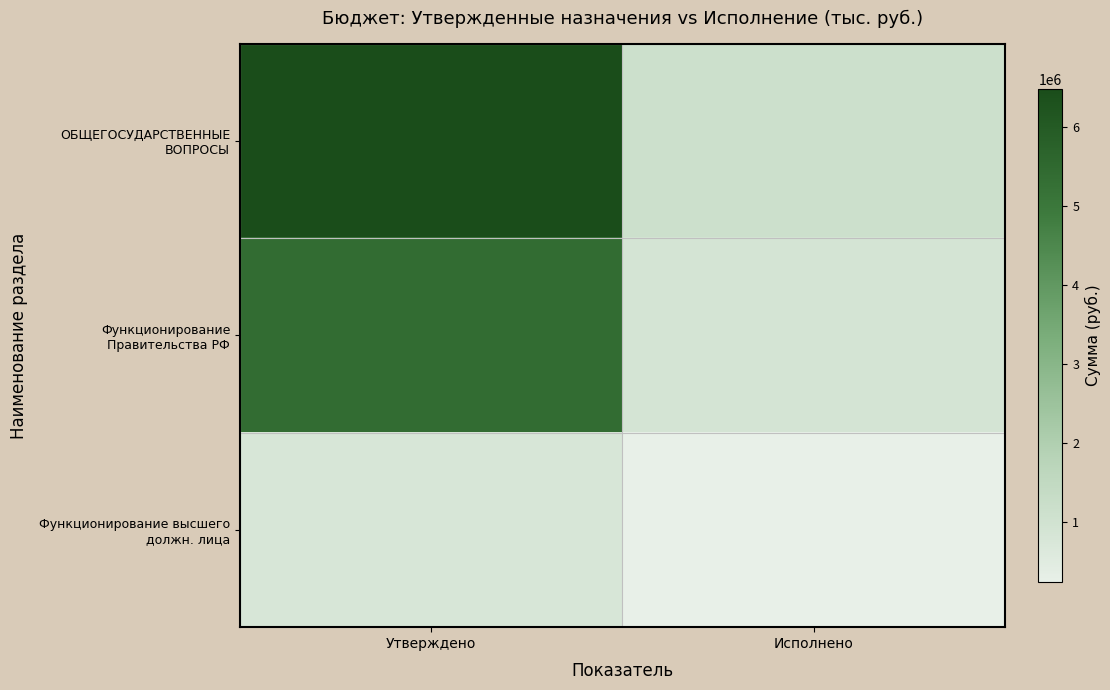

At which category is the sum across all series the highest?

Утверждено